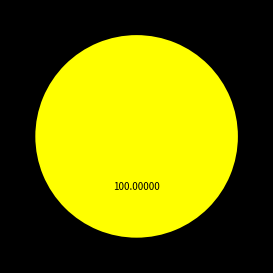

Which slice is the smallest?

Board Members